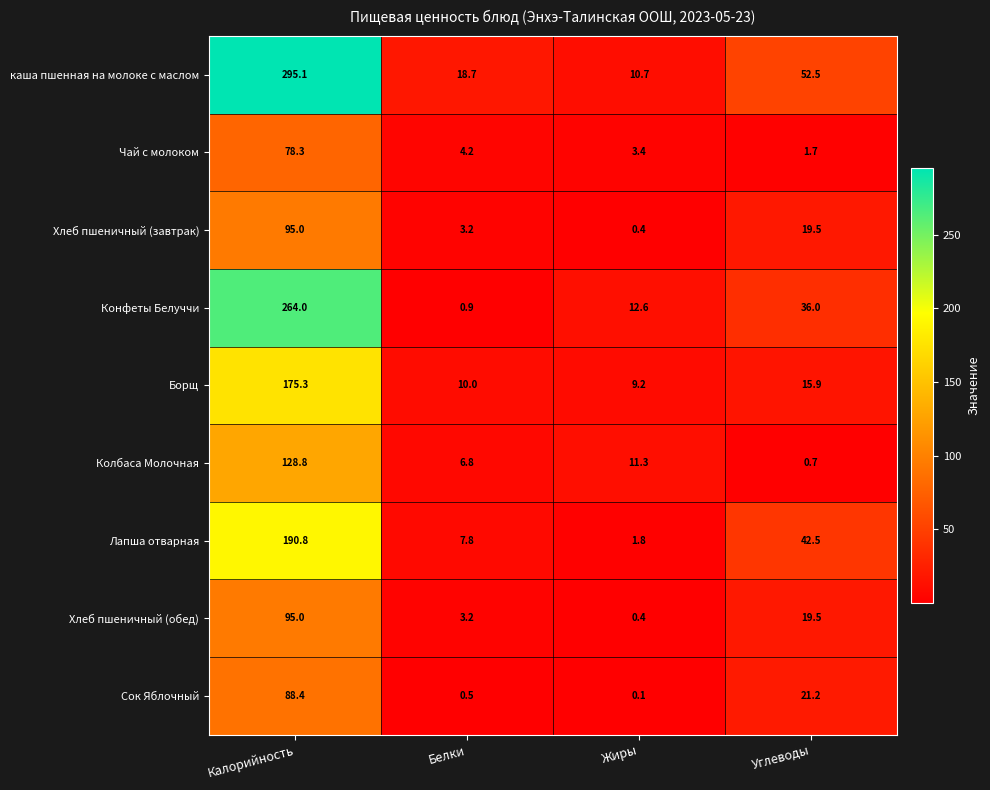

Rank the categories by Борщ value from lowest to highest.

Жиры, Белки, Углеводы, Калорийность